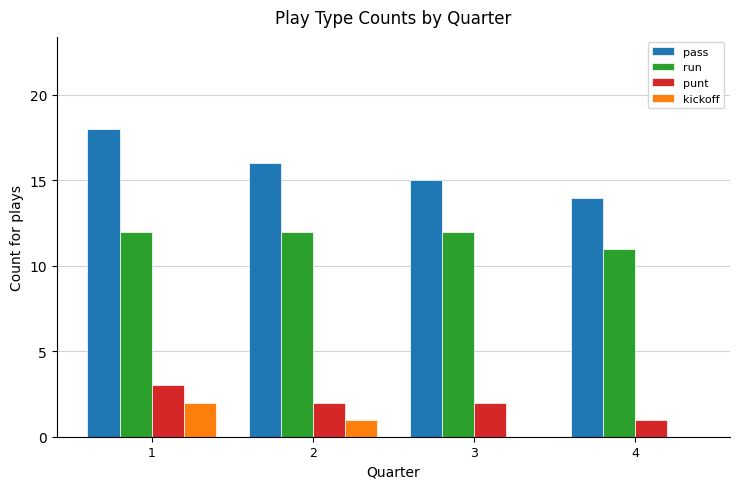

What is the difference between the run values at 4 and 3?

1